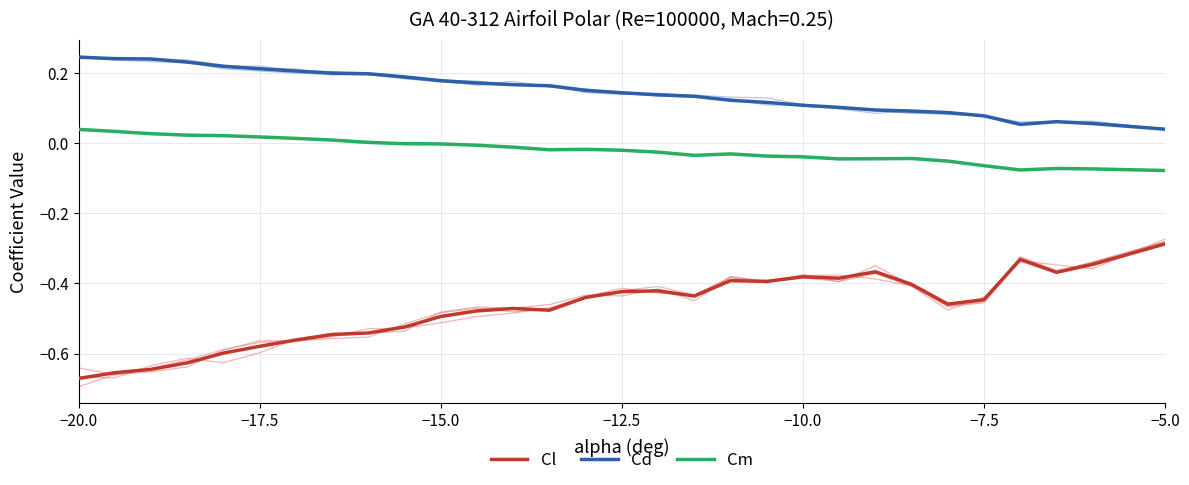

True or false: Cd and Cl intersect in this chart.

False